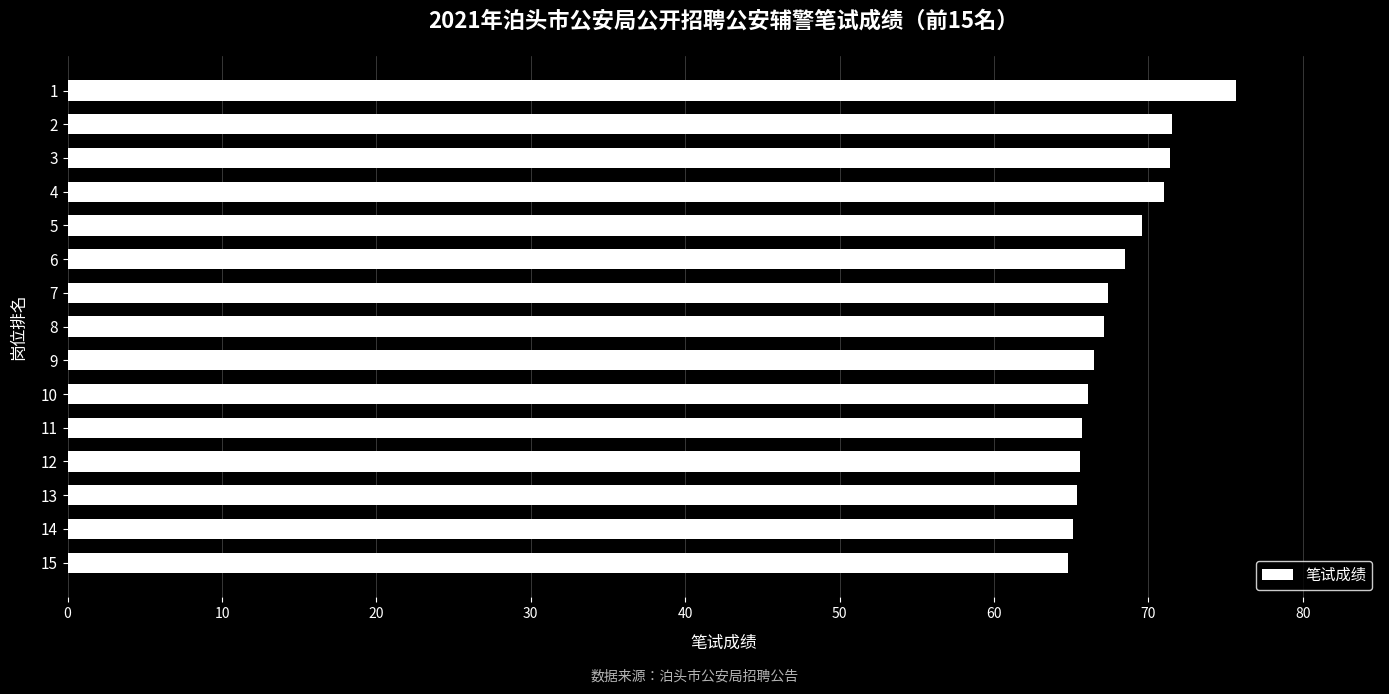

What is the average value?

68.1